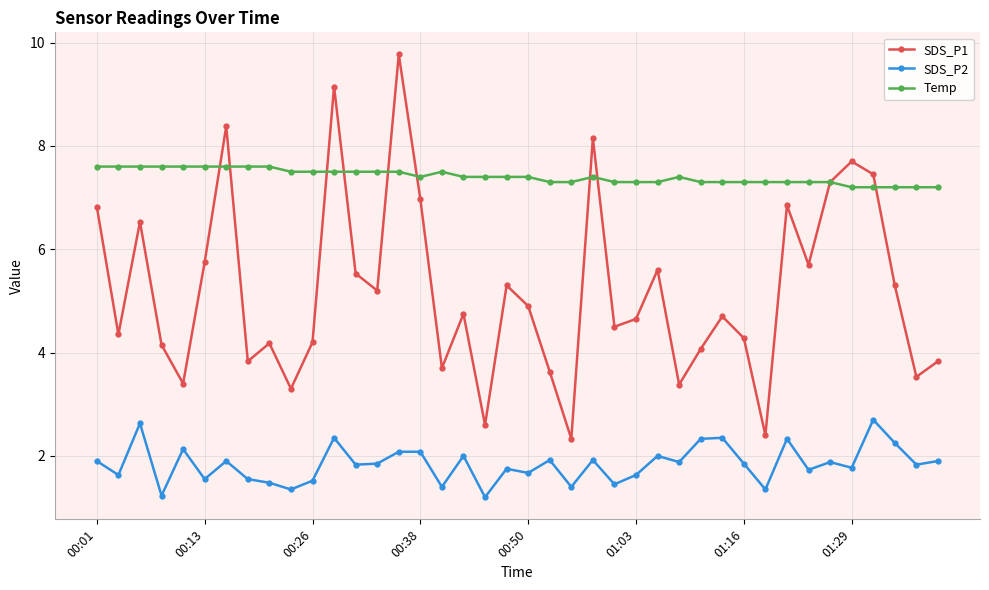

What is the value of the SDS_P1 point at the 32nd from the left?

2.4